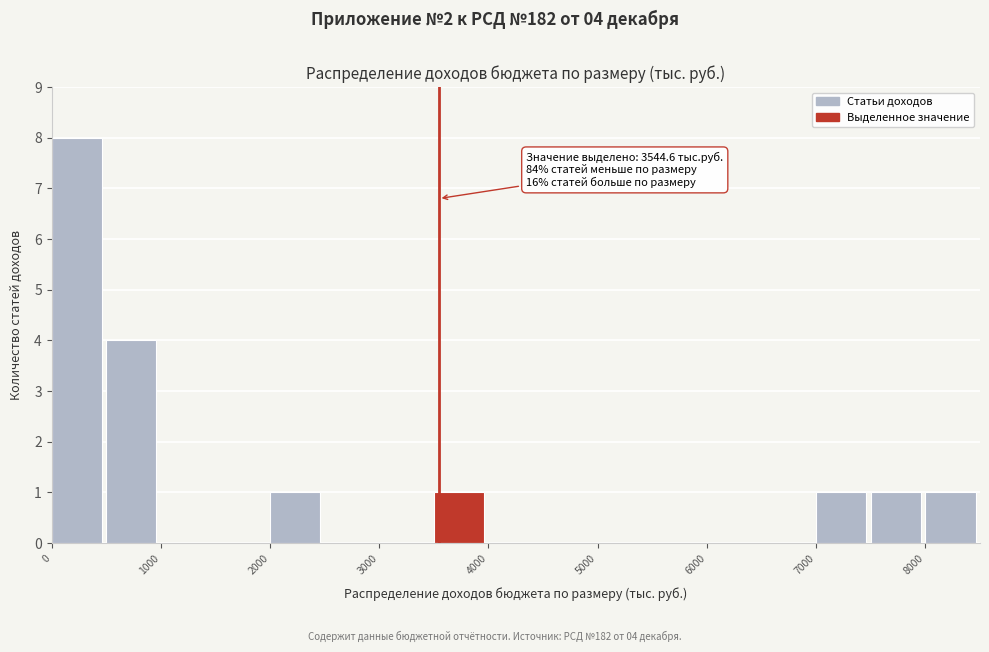

Over which range of the x-axis is the bar tallest?

0 to 500